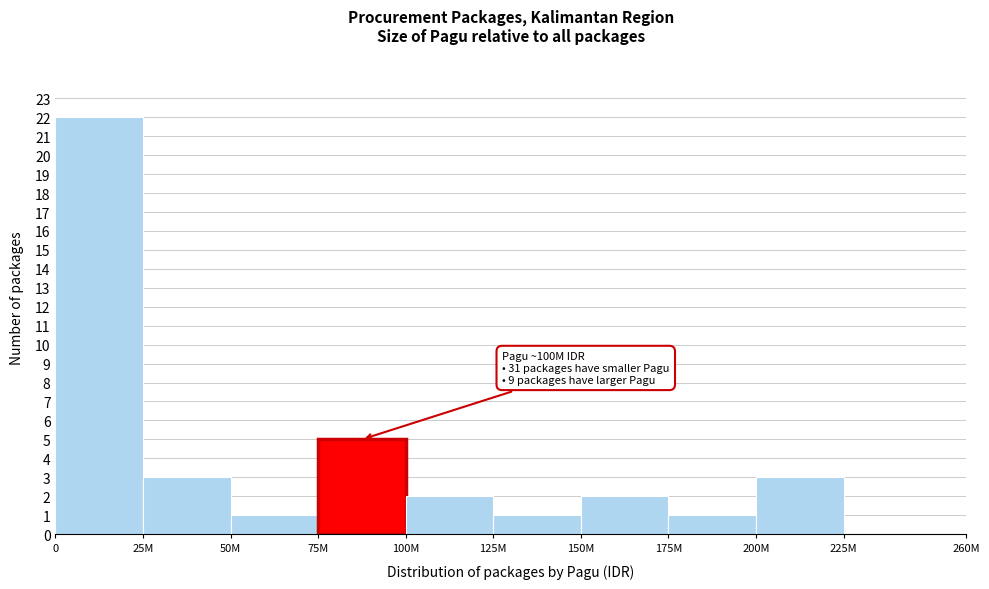

Reading right to left, list all the values displayed in this chart.

225M=0	200M=3	175M=1	150M=2	125M=1	100M=2	75M=5	50M=1	25M=3	0=22